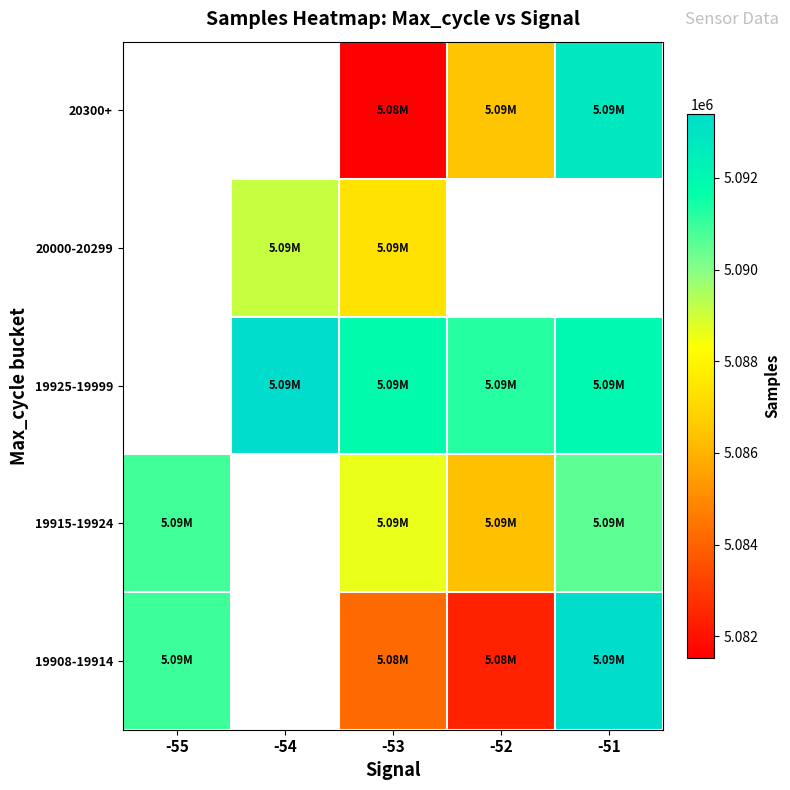

Is it true that 19908-19914 equals 8365826.1 at -51?

False